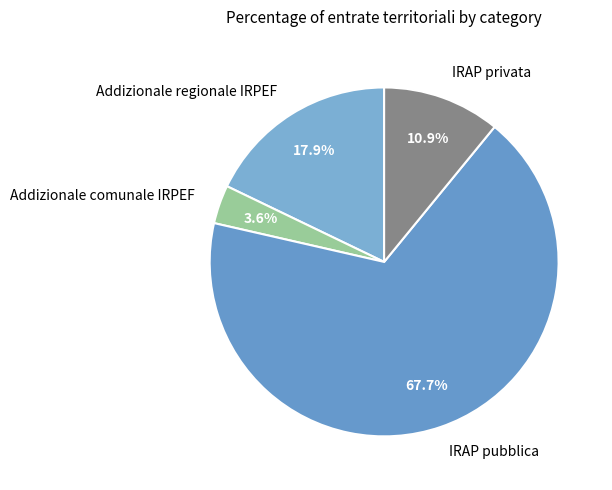

Count the number of slices in the pie.

4